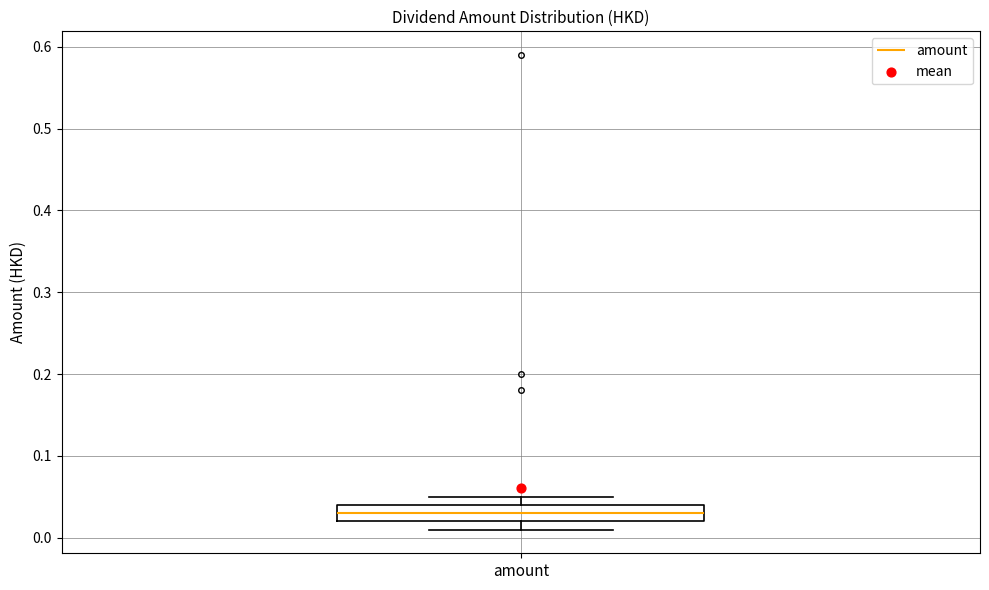

Transcribe this box plot: give where the median line is, the range the box spans, and where the two whiskers end, as read against the y-axis. The values are not printed on the chart, so give them approximately, as read against the axis.

median 0.03, box 0.02 to 0.04, whiskers 0.01 to 0.05